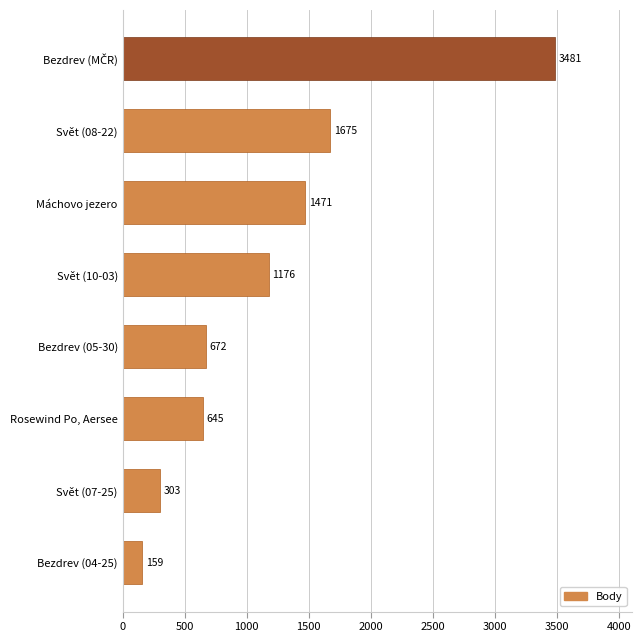

How many data points are less than 1176?

4